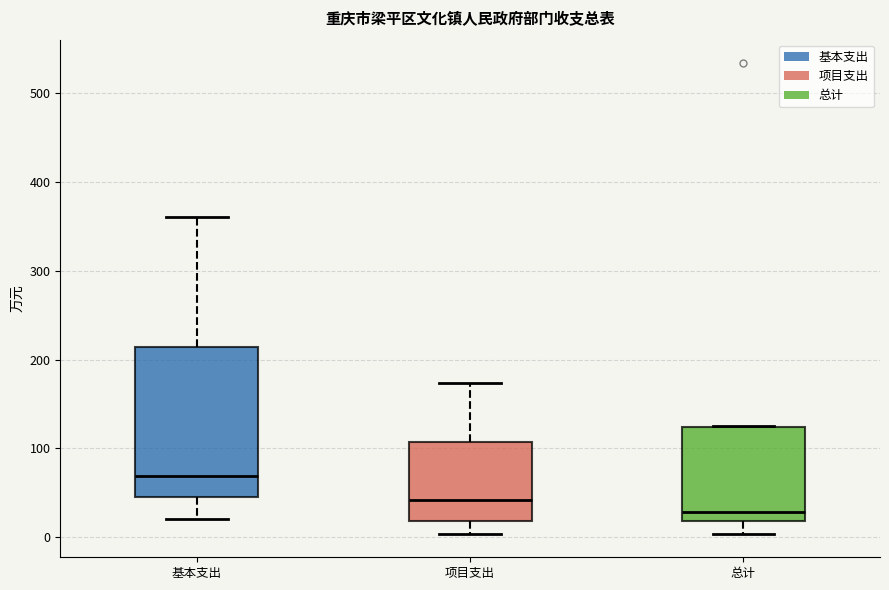

Which box has the highest median line?

基本支出